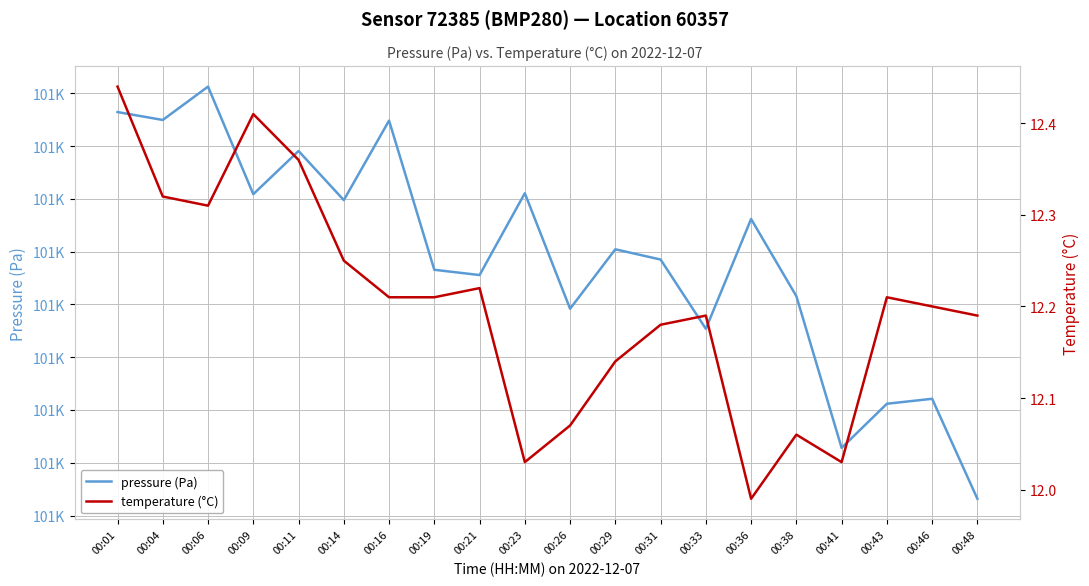

True or false: temperature (°C) and pressure (Pa) intersect in this chart.

False